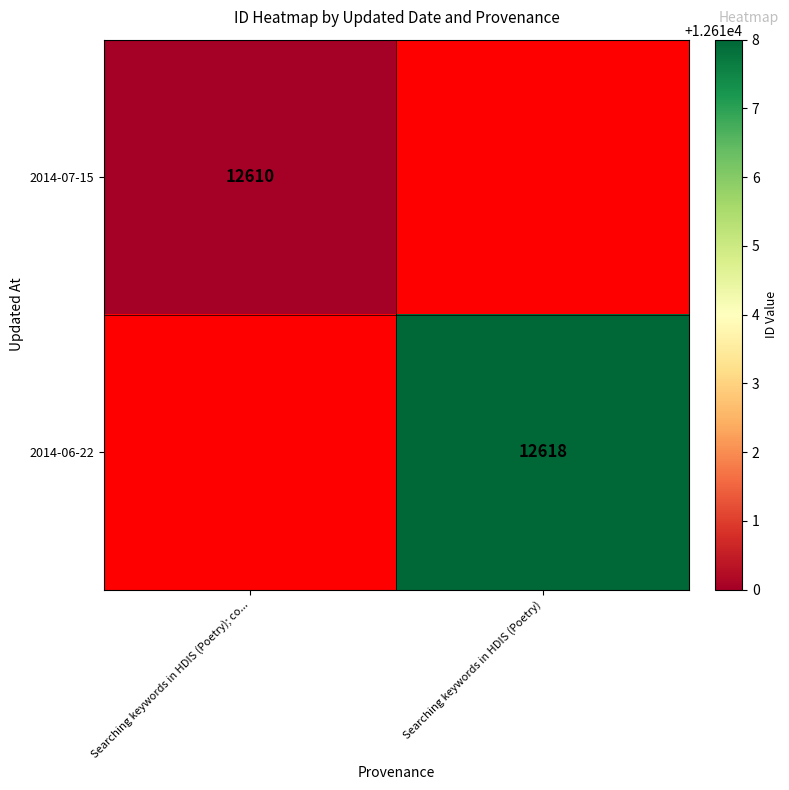

True or false: 2014-07-15 has a value of 19396 at Searching keywords in HDIS (Poetry); co....

False